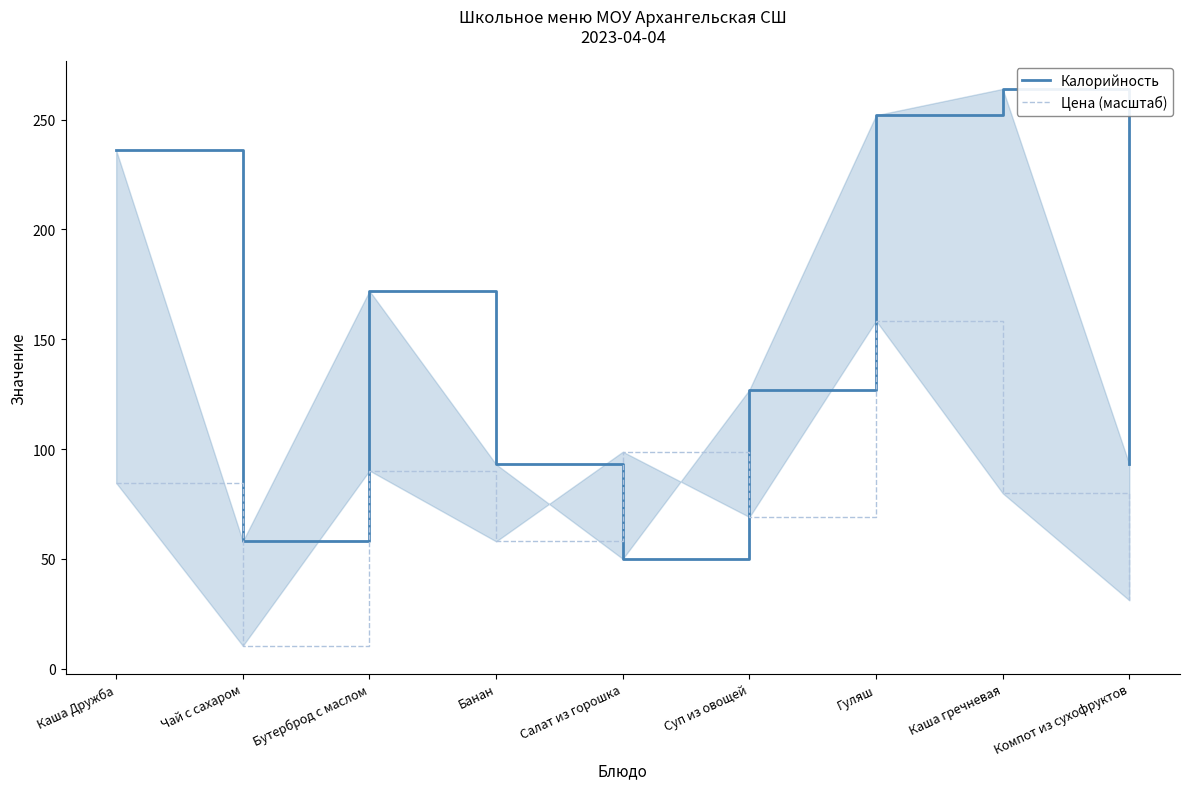

What is the minimum value for Калорийность?

50.0